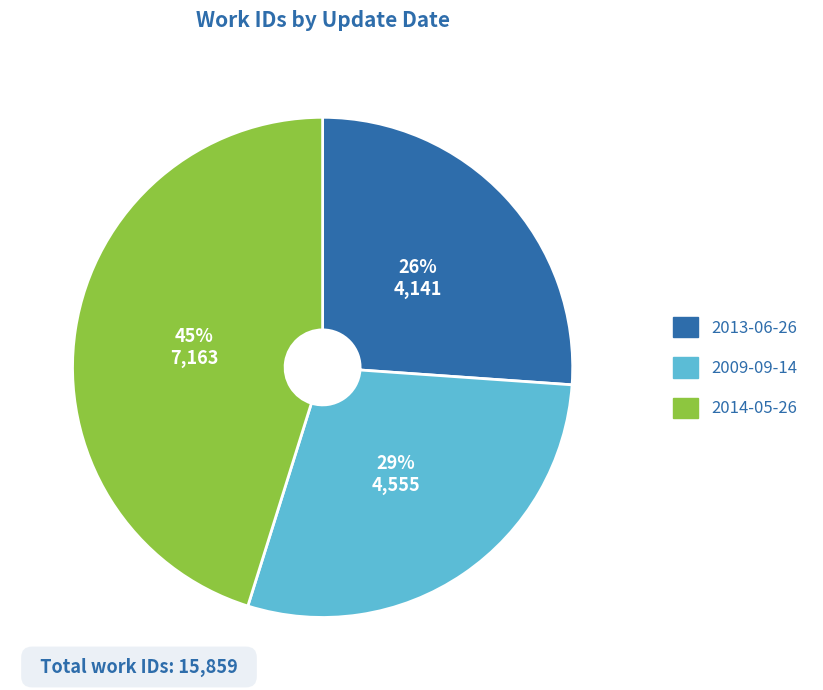

To the nearest percent, what percentage of the pie is 2013-06-26?

26%